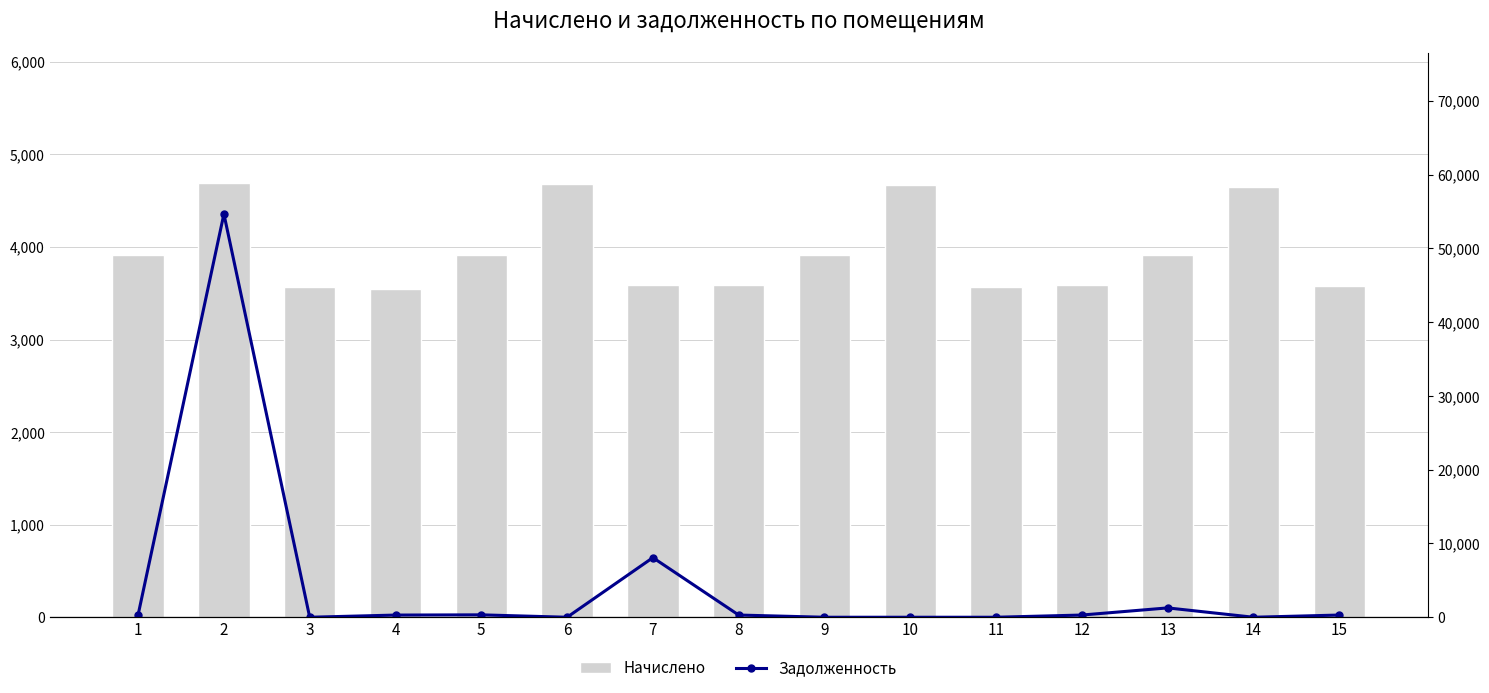

What is the difference between the highest and lowest values at 7?

4493.4